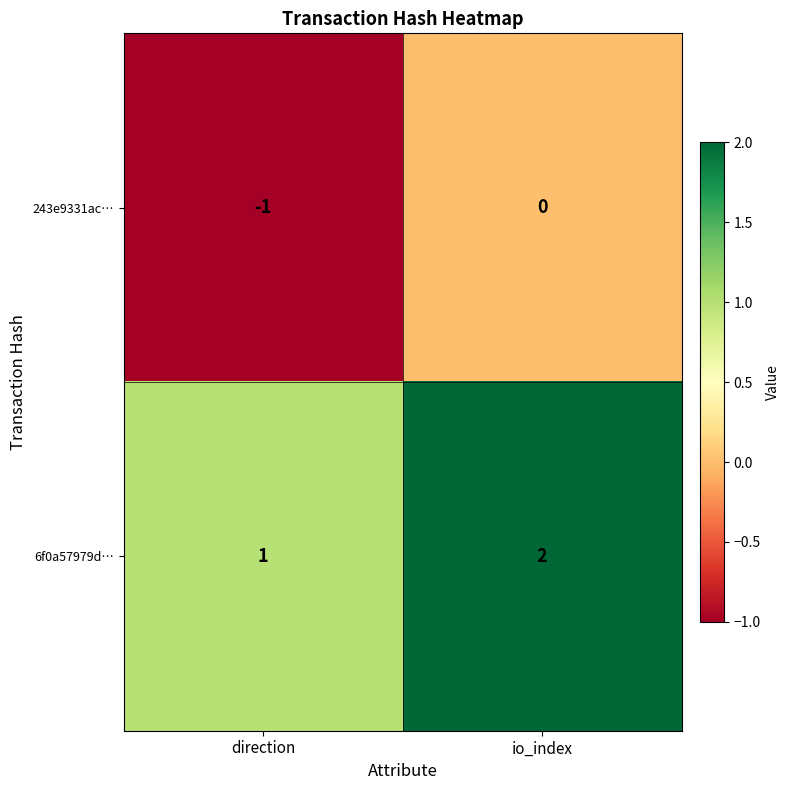

Which series has the largest total across all categories?

6f0a57979d…